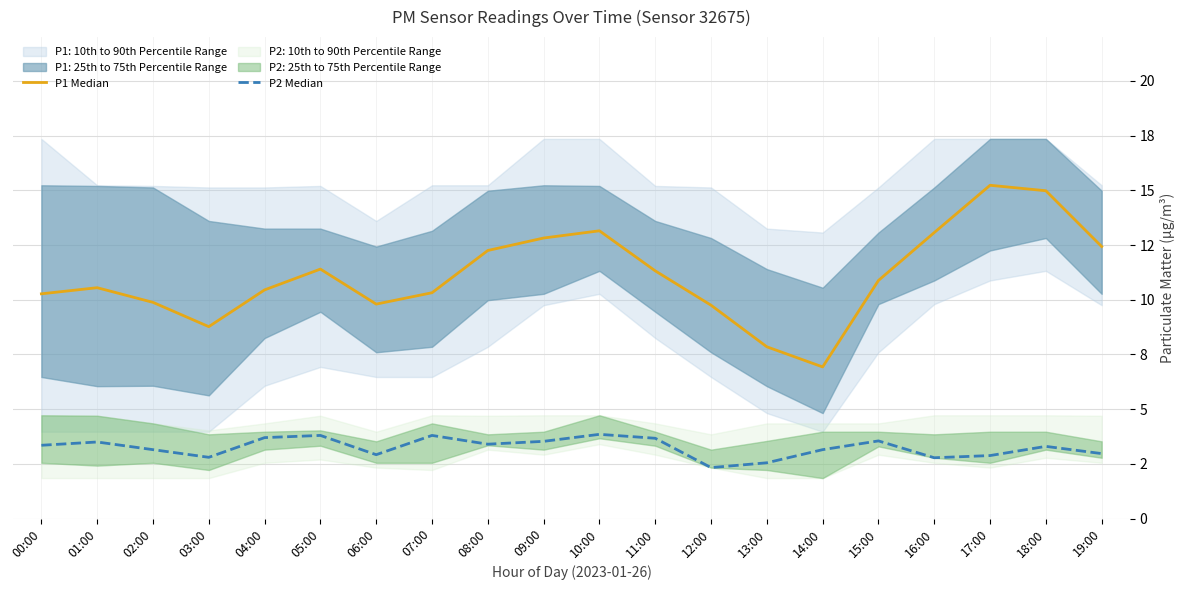

Count the number of categories in the chart.

20